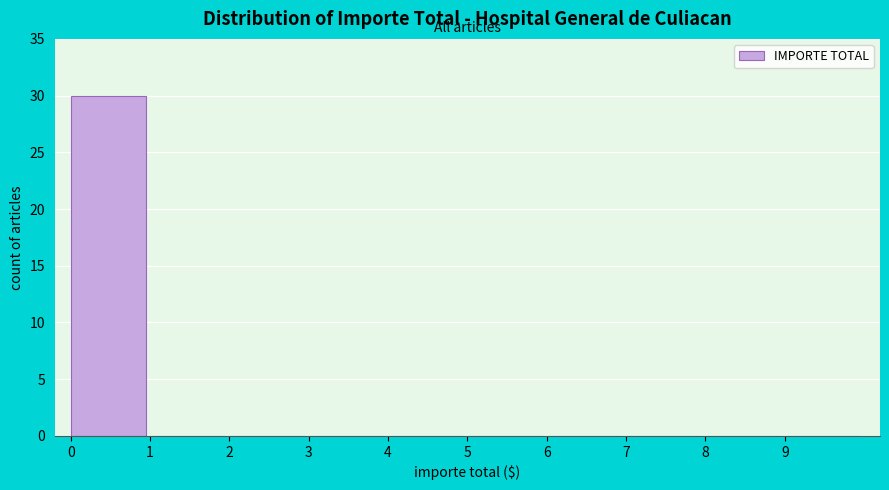

Reading left to right, transcribe all the data shown in this chart.

0=30	1=0	2=0	3=0	4=0	5=0	6=0	7=0	8=0	9=0